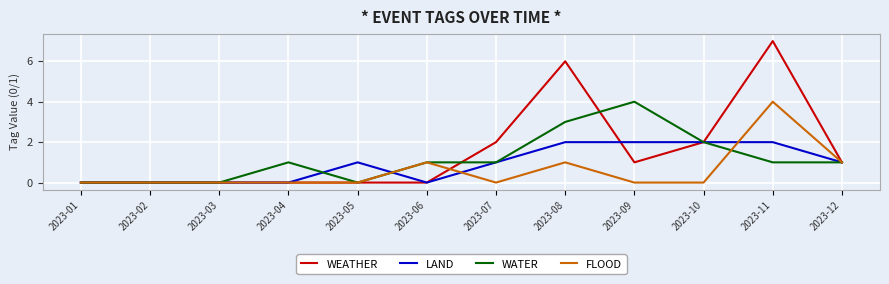

List the series in order of their overall mean, highest first.

WEATHER, WATER, LAND, FLOOD